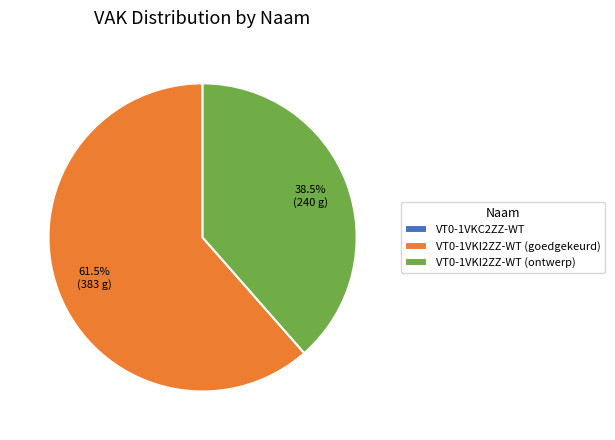

Which category has the biggest portion of the pie?

VT0-1VKI2ZZ-WT (goedgekeurd)